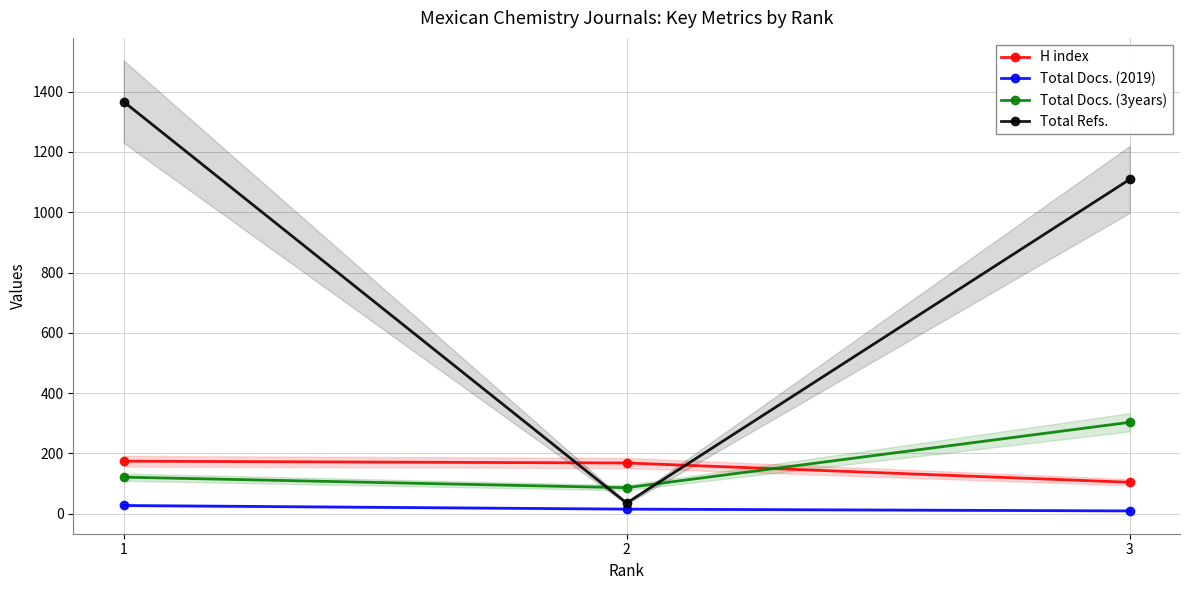

Is this an area chart (filled region under the line)?

No